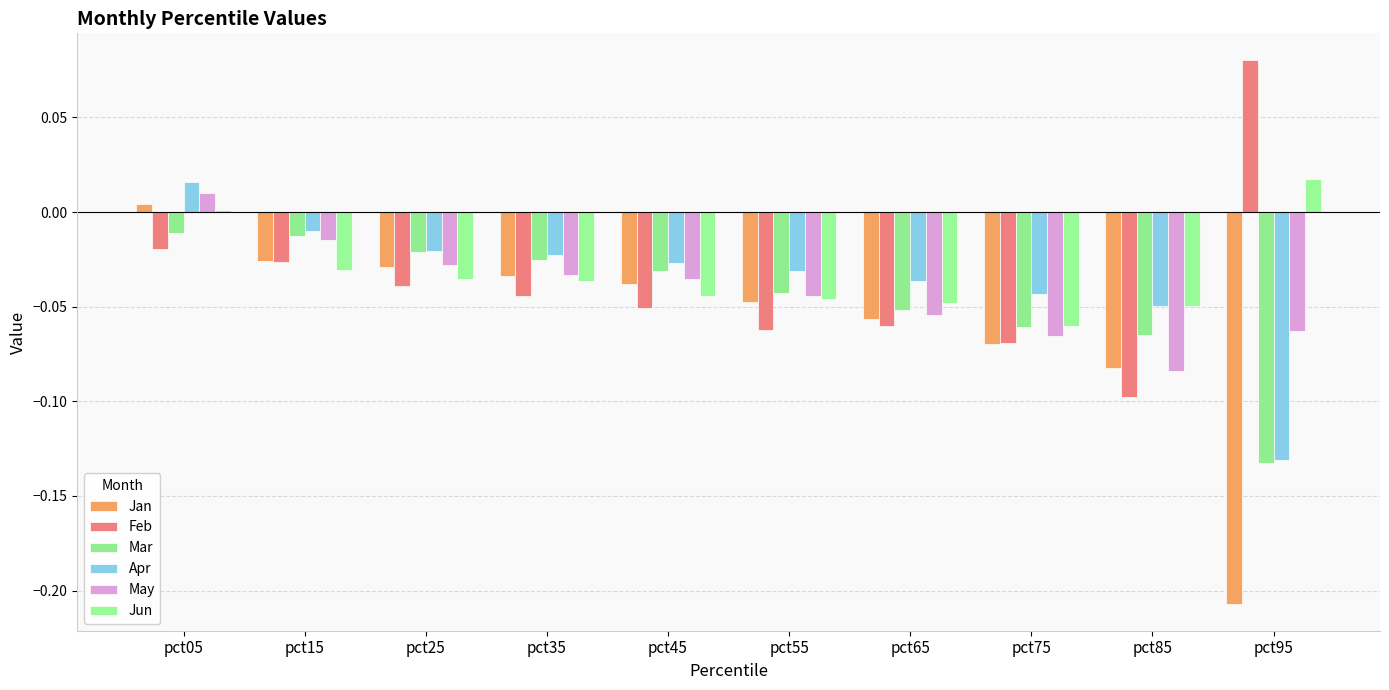

How many values in May are below zero?

9